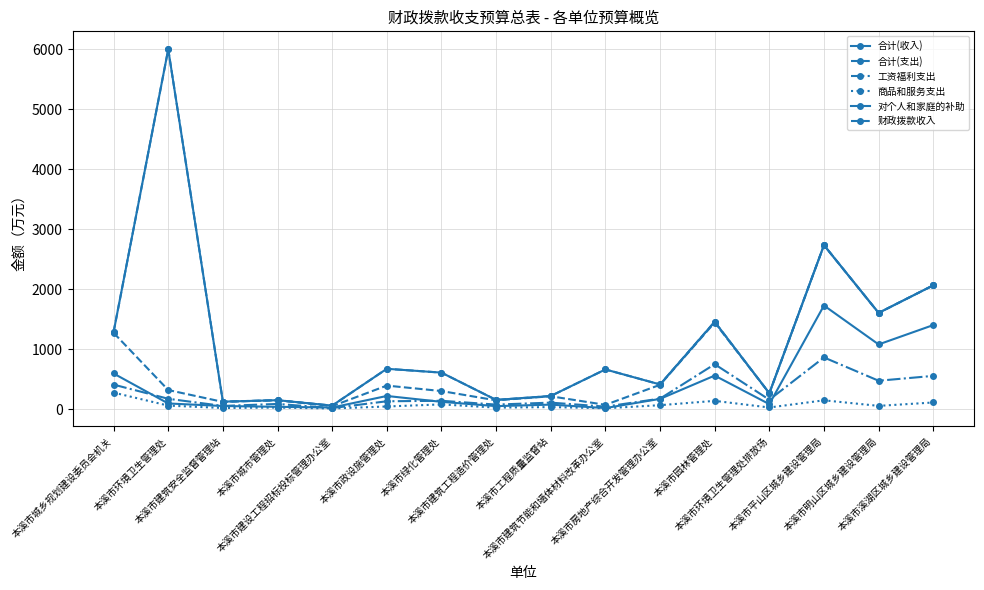

Reading left to right, what are all the values shown in this chart?

合计(收入): 1283.3	5996.1	123.6	147.6	57.6	671.2	607.2	152.2	217.4	660.3	410.0	1455.0	263.5	2731.8	1602.6	2062.2
合计(支出): 1283.3	5996.1	123.6	147.6	57.6	671.2	607.2	152.2	217.4	660.3	410.0	1455.0	263.5	2731.8	1602.6	2062.2
工资福利支出: 407.5	171.3	51.9	85.3	16.4	129.9	138.0	74.6	107.2	40.5	173.8	747.7	155.5	860.3	472.1	552.9
商品和服务支出: 274.4	57.5	18.2	24.7	9.6	43.0	77.6	24.1	33.2	13.2	64.6	136.8	26.1	145.7	53.3	109.5
对个人和家庭的补助: 592.8	93.3	51.1	37.5	25.6	218.3	120.4	49.0	73.8	16.6	169.5	557.8	81.8	1725.8	1077.2	1399.9
财政拨款收入: 1270.5	317.1	119.4	147.6	48.3	391.2	300.2	145.3	213.2	70.3	404.0	1442.3	263.5	2731.8	1602.6	2062.2